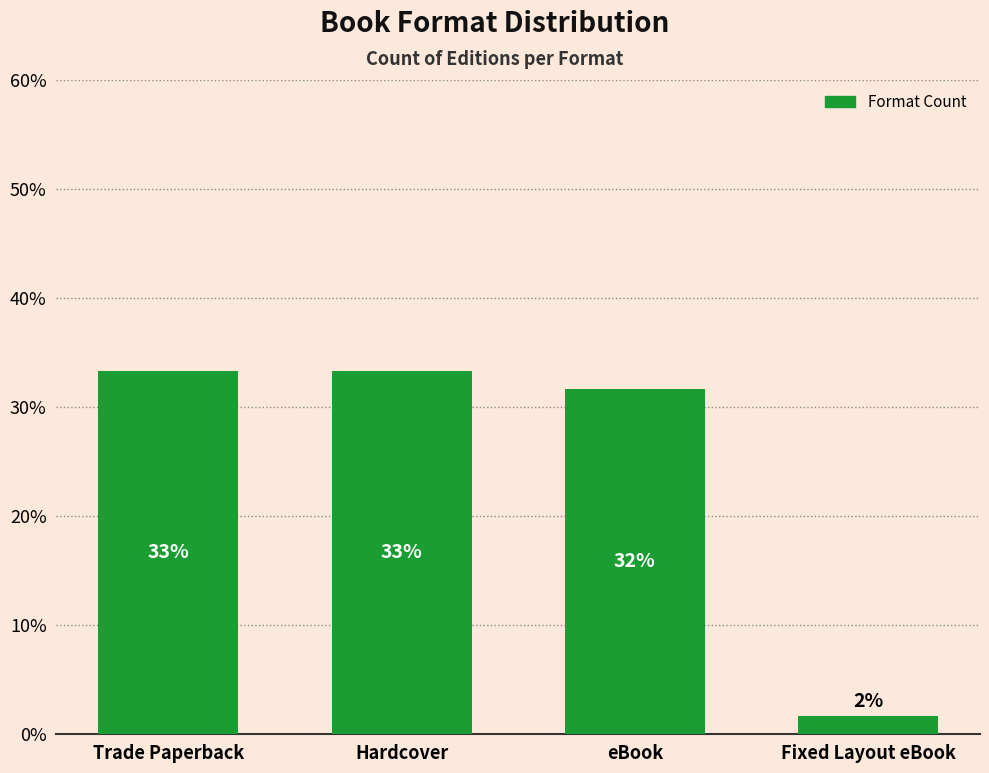

What is the approximate value at Trade Paperback?

33.3